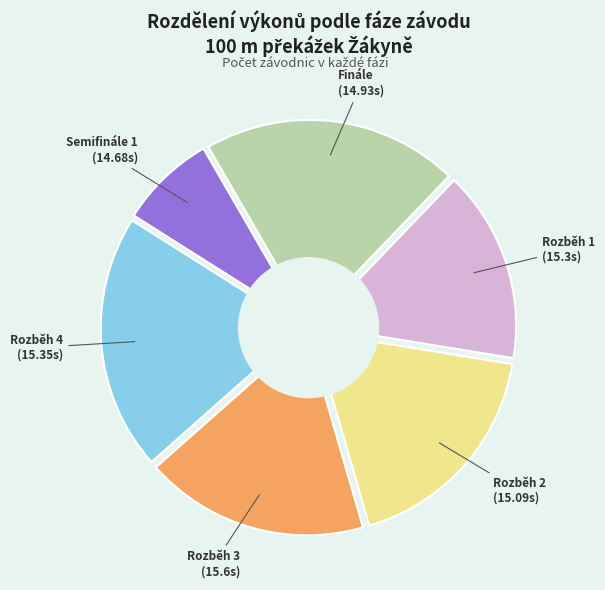

True or false: 18 accounts for 1% of the total.

False